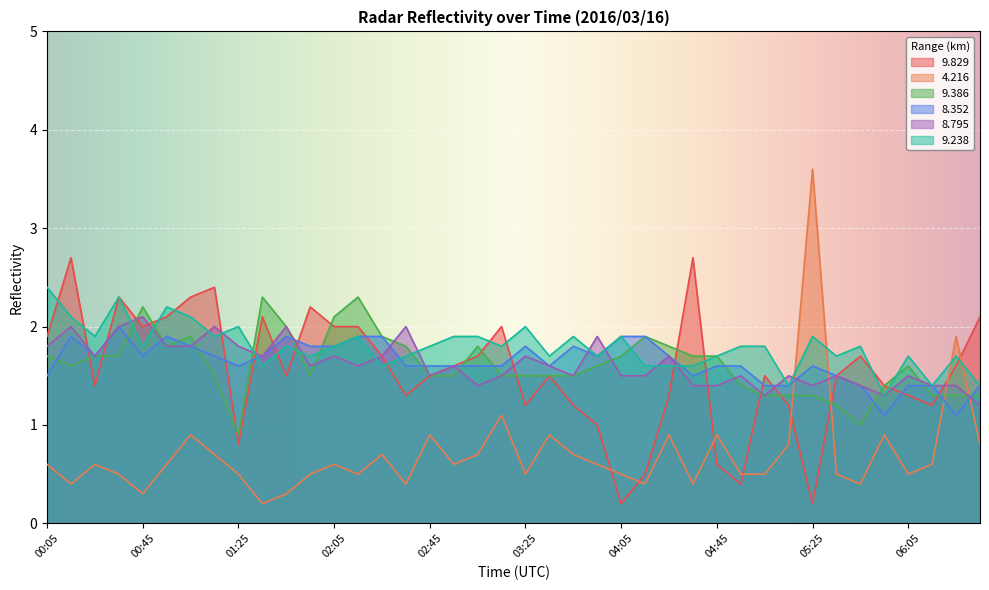

What is the difference between the maximum and second lowest values in the   9.238 series?

1.0